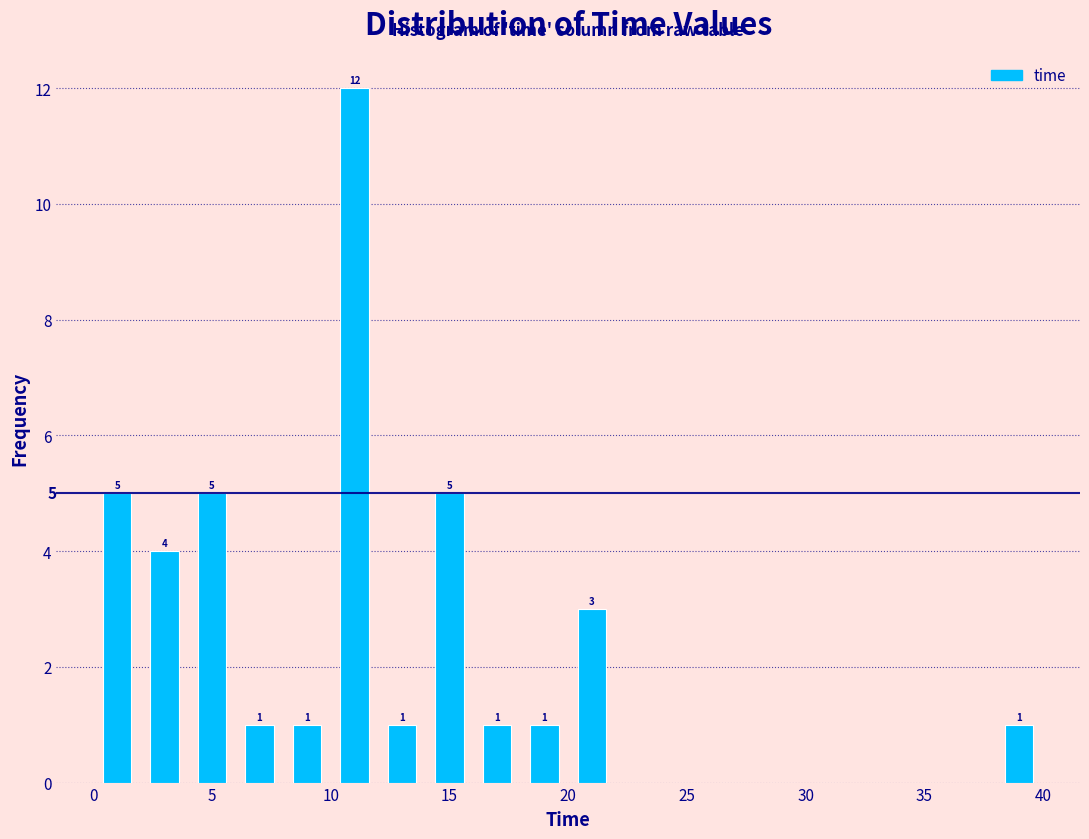

Over which range of the x-axis is the bar tallest?

10 to 12